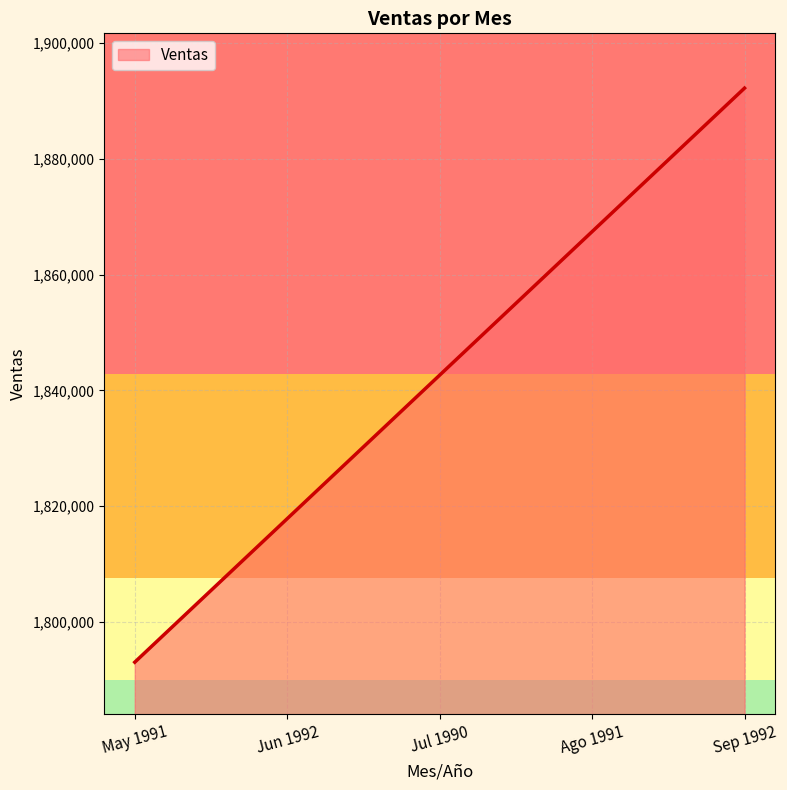

What is the smallest value displayed?

1793068.5